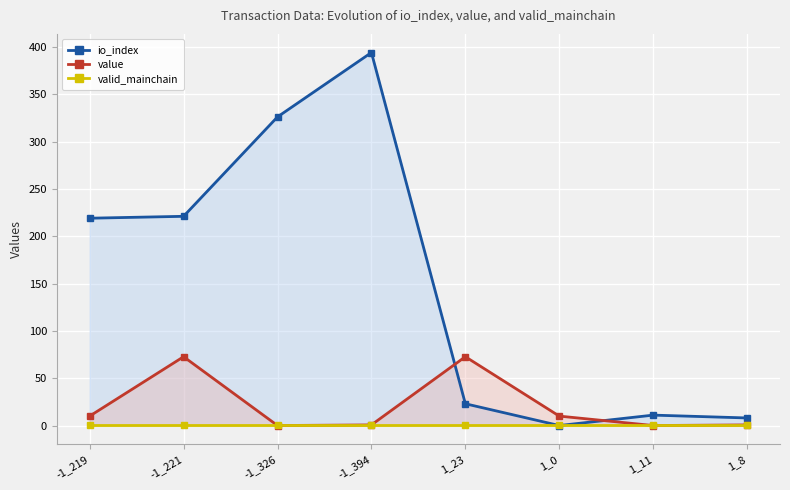

What is the label of the 6th point from the left?

1_0